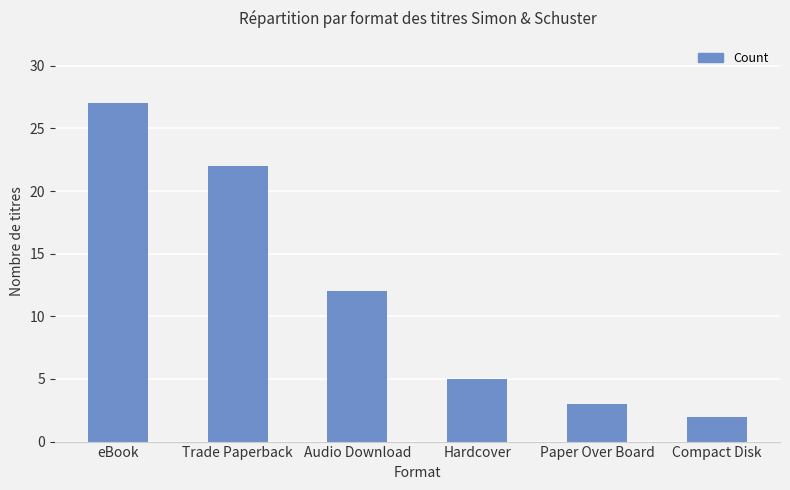

Which label corresponds to the largest value in the chart?

eBook